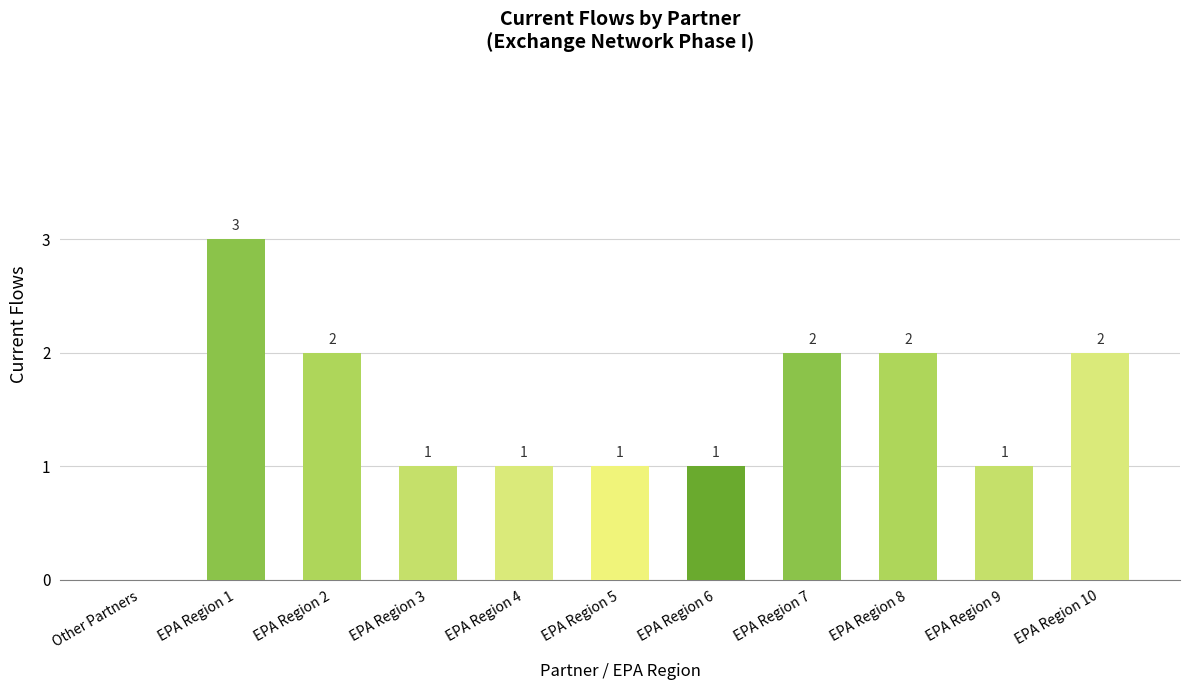

Reading right to left, transcribe all the data shown in this chart.

EPA Region 10=2	EPA Region 9=1	EPA Region 8=2	EPA Region 7=2	EPA Region 6=1	EPA Region 5=1	EPA Region 4=1	EPA Region 3=1	EPA Region 2=2	EPA Region 1=3	Other Partners=0